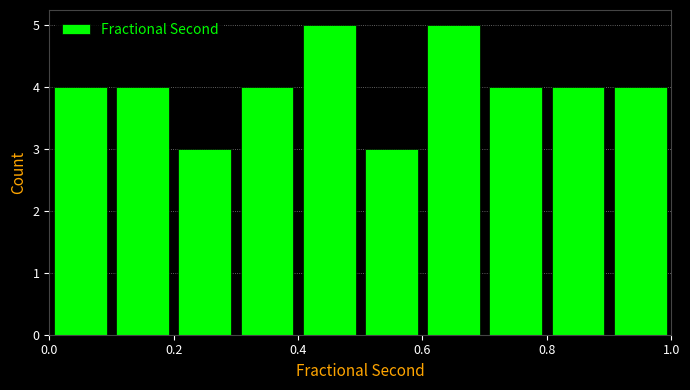

How tall is the bar that spans 0.6 to 0.7 on the x-axis? The values are not printed on the chart, so give them approximately, as read against the axis.

5